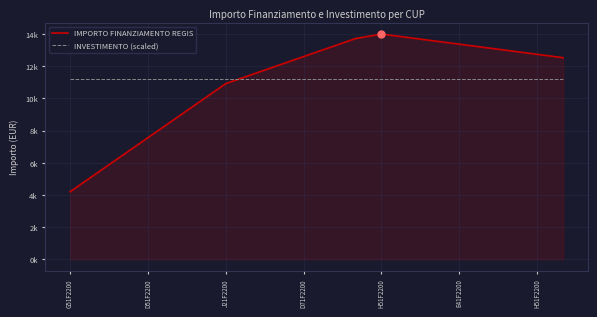

Does the chart have visible grid lines?

Yes